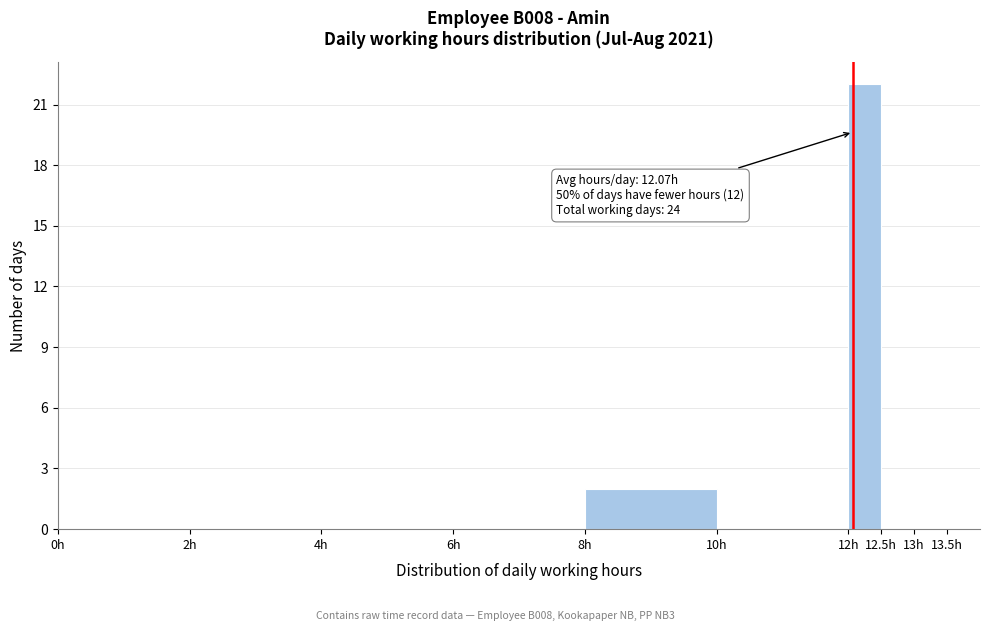

Which range on the x-axis has the tallest bar?

12.0 to 12.5